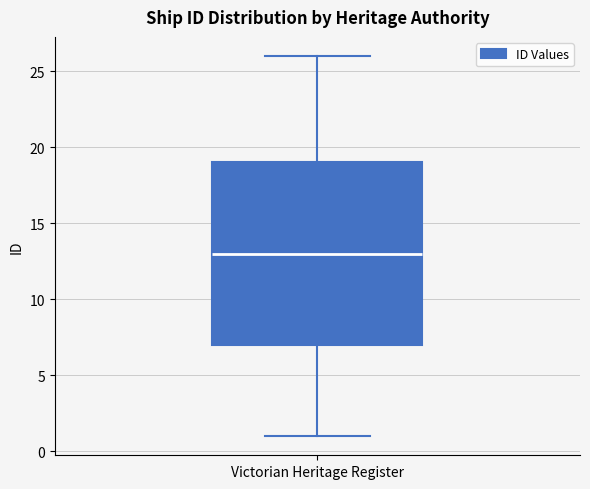

Read this box plot against the y-axis: the position of the median line, the range covered by the box, and the ends of both whiskers. The values are not printed on the chart, so give them approximately, as read against the axis.

median 13, box 7 to 19, whiskers 1 to 26